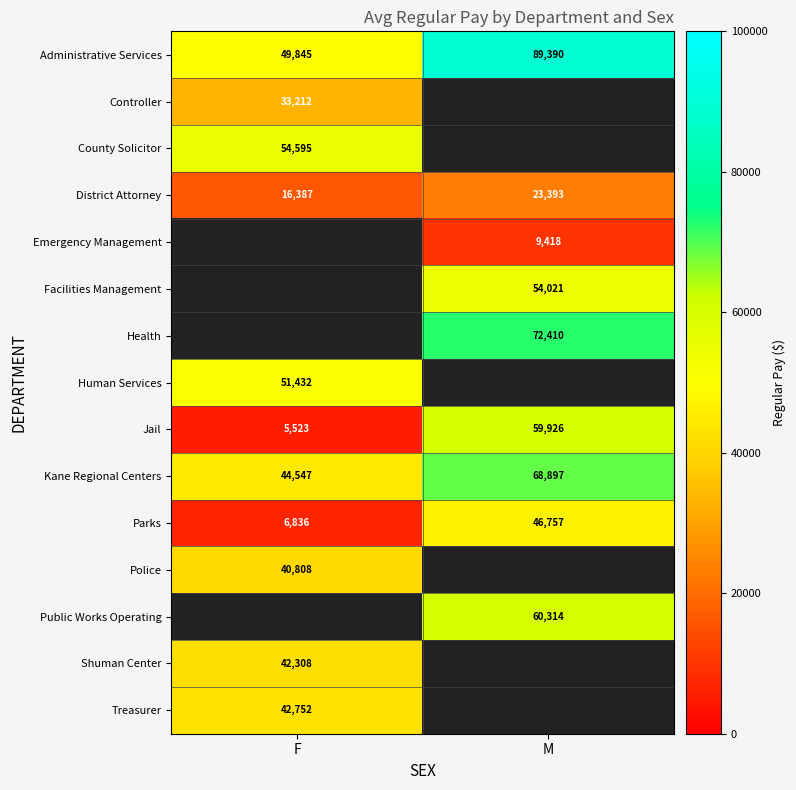

Which category has the highest value in the Jail series?

M